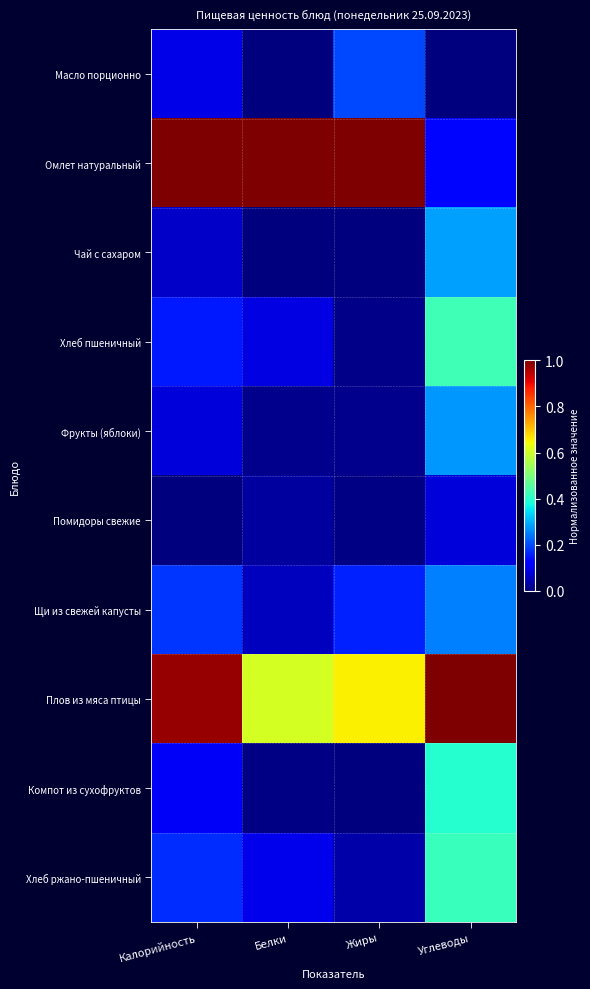

At which category is the sum across all series the highest?

Углеводы